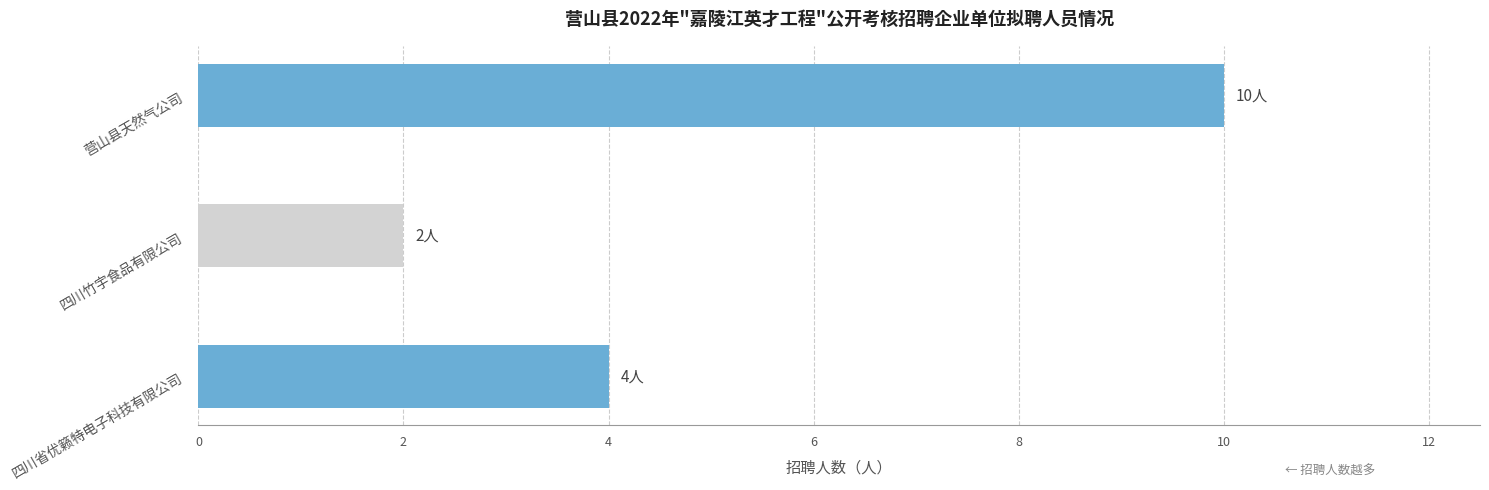

Reading bottom to top, list all the values displayed in this chart.

四川省优籁特电子科技有限公司=4	四川竹宇食品有限公司=2	营山县天然气公司=10